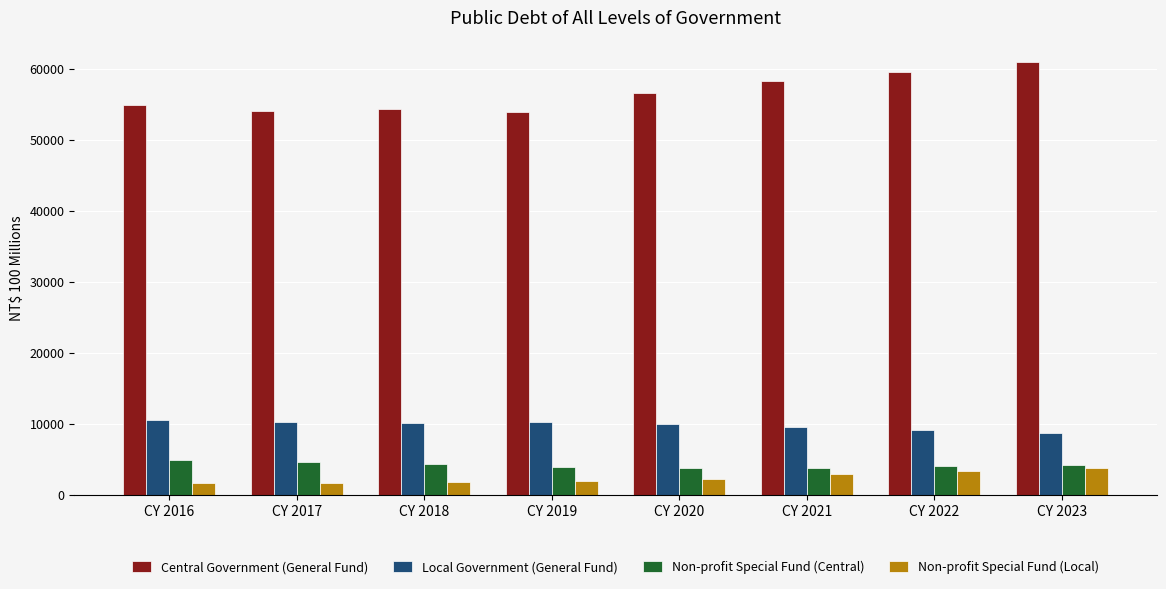

What is the value of the Central Government (General Fund) bar at the 5th from the left?

56611